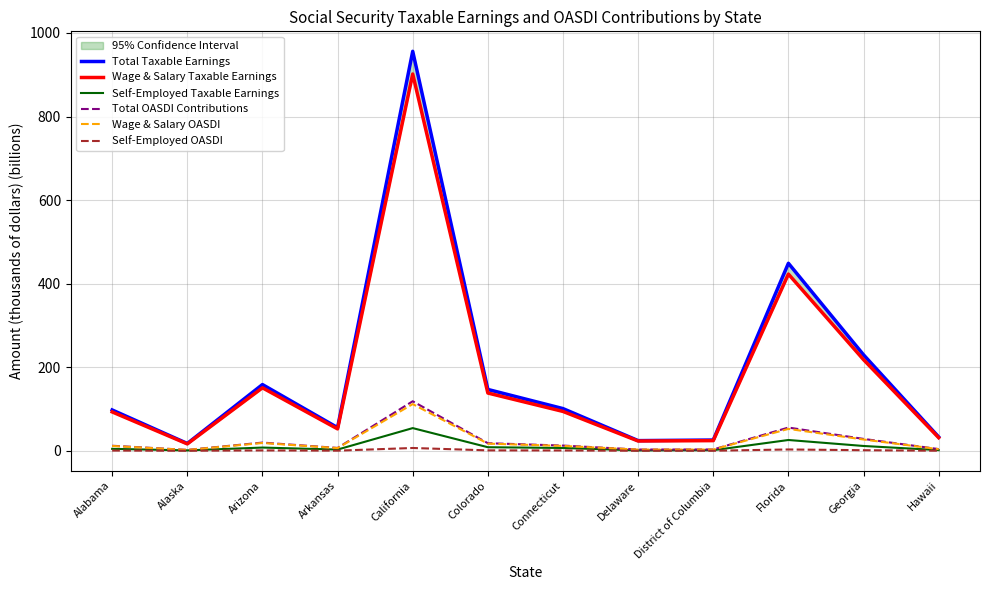

Reading right to left, transcribe all the data shown in this chart.

Total Taxable Earnings: Hawaii=33.1	Georgia=229.7	Florida=448.8	District of Columbia=25.8	Delaware=24.4	Connecticut=101.0	Colorado=146.8	California=956.0	Arkansas=55.4	Arizona=158.5	Alaska=17.5	Alabama=97.8
Wage & Salary Taxable Earnings: Hawaii=31.4	Georgia=218.1	Florida=422.9	District of Columbia=24.4	Delaware=23.4	Connecticut=94.2	Colorado=138.3	California=901.7	Arkansas=52.5	Arizona=150.8	Alaska=16.5	Alabama=93.1
Self-Employed Taxable Earnings: Hawaii=1.6	Georgia=11.6	Florida=25.9	District of Columbia=1.4	Delaware=0.9	Connecticut=6.8	Colorado=8.6	California=54.3	Arkansas=3.0	Arizona=7.8	Alaska=1.0	Alabama=4.7
Total OASDI Contributions: Hawaii=4.1	Georgia=28.5	Florida=55.6	District of Columbia=3.2	Delaware=3.0	Connecticut=12.5	Colorado=18.2	California=118.5	Arkansas=6.9	Arizona=19.7	Alaska=2.2	Alabama=12.1
Wage & Salary OASDI: Hawaii=3.9	Georgia=27.0	Florida=52.4	District of Columbia=3.0	Delaware=2.9	Connecticut=11.7	Colorado=17.1	California=111.8	Arkansas=6.5	Arizona=18.7	Alaska=2.0	Alabama=11.5
Self-Employed OASDI: Hawaii=0.2	Georgia=1.4	Florida=3.2	District of Columbia=0.2	Delaware=0.1	Connecticut=0.8	Colorado=1.1	California=6.7	Arkansas=0.4	Arizona=1.0	Alaska=0.1	Alabama=0.6